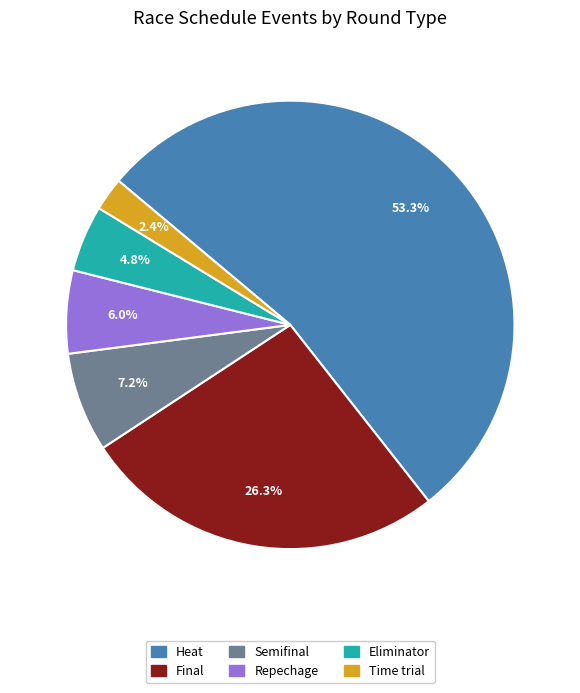

Is there a majority slice in this chart?

Yes